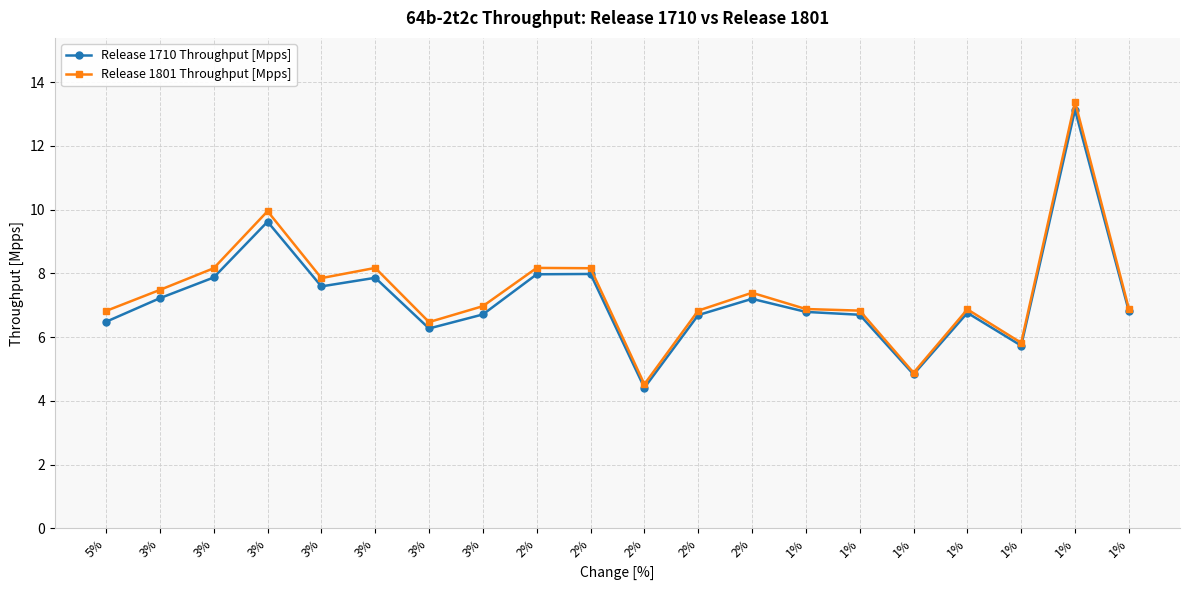

Reading left to right, what are all the values shown in this chart?

Release 1710 Throughput [Mpps]: 6.5	7.2	7.9	9.6	7.6	7.9	6.3	6.7	8.0	8.0	4.4	6.7	7.2	6.8	6.7	4.8	6.8	5.7	13.1	6.8
Release 1801 Throughput [Mpps]: 6.8	7.5	8.2	9.9	7.8	8.2	6.5	7.0	8.2	8.2	4.5	6.8	7.4	6.9	6.8	4.9	6.9	5.8	13.4	6.9